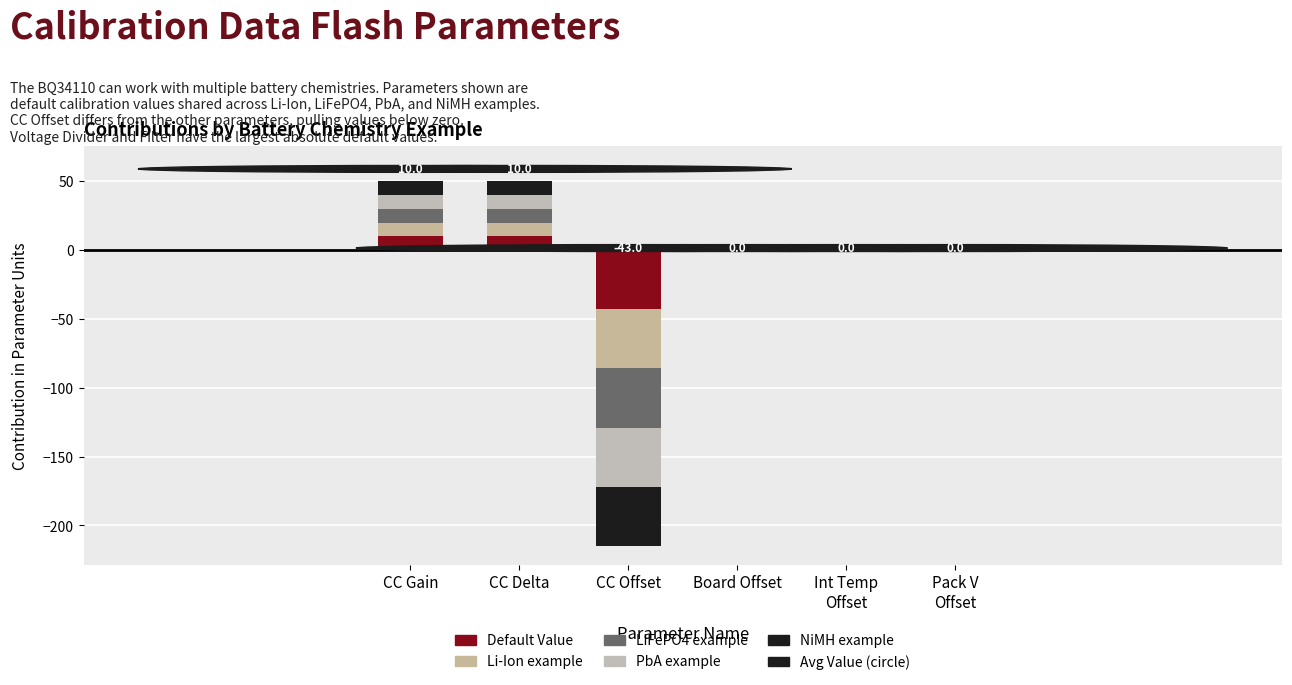

How many bars are there in each group?

5